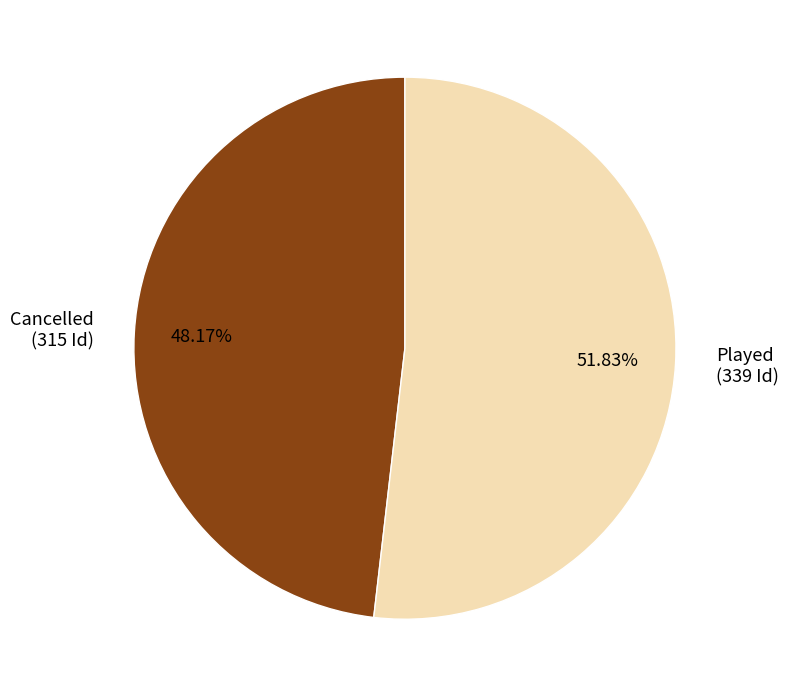

Rank the categories by value from highest to lowest.

Played, Cancelled